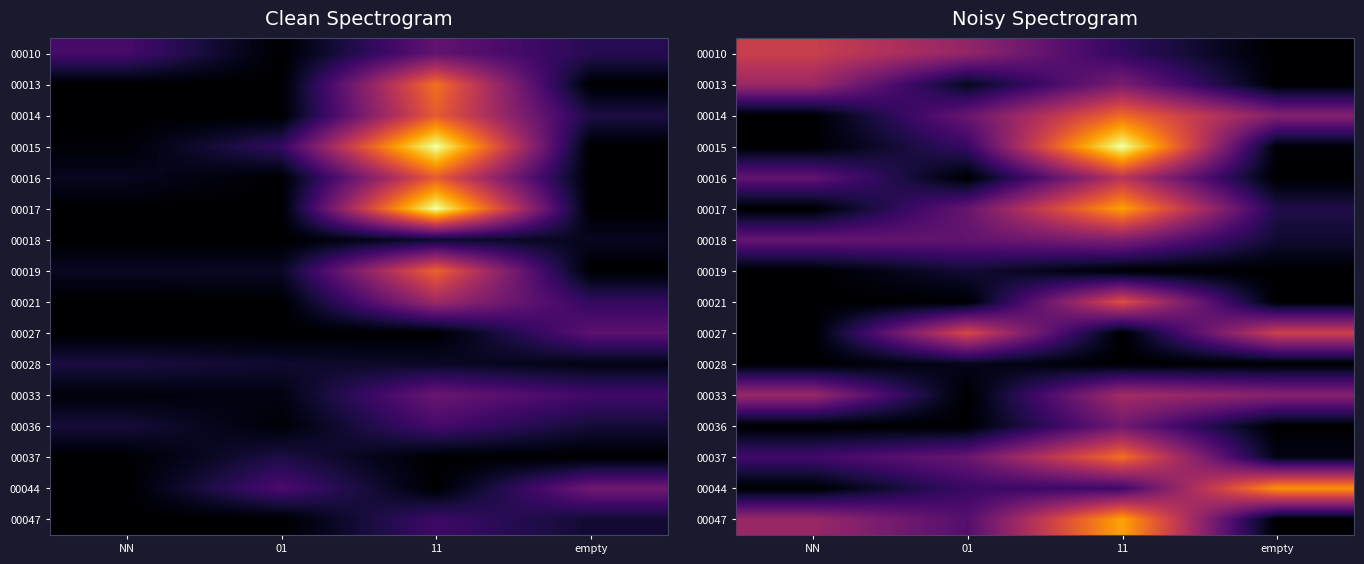

How many data points in 00013 are above 0?

3